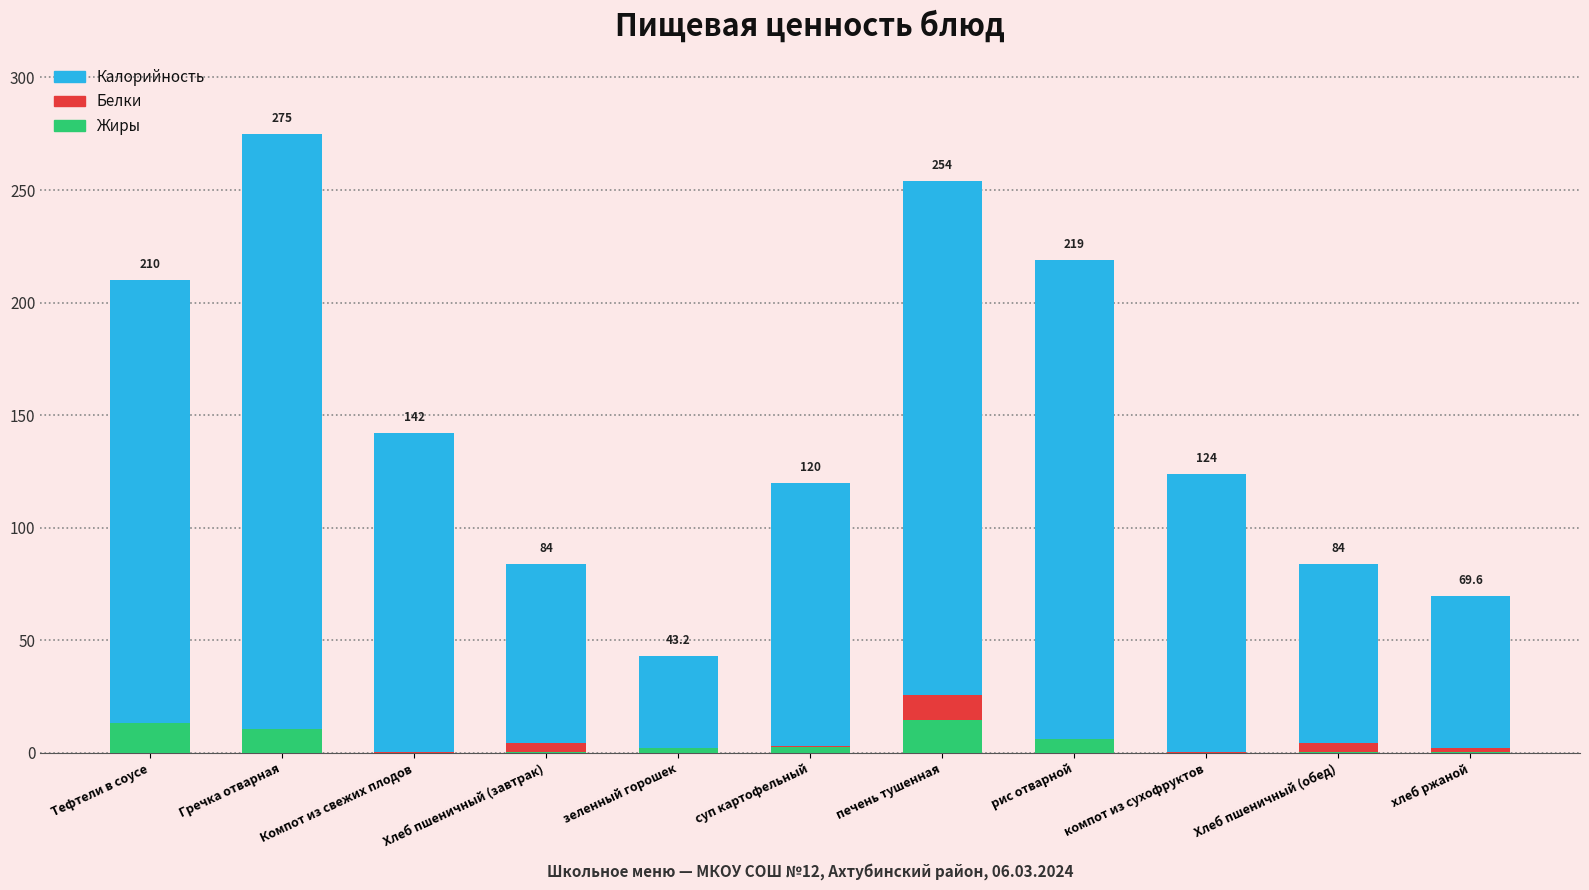

At which label is Калорийность closest to 159?

Компот из свежих плодов